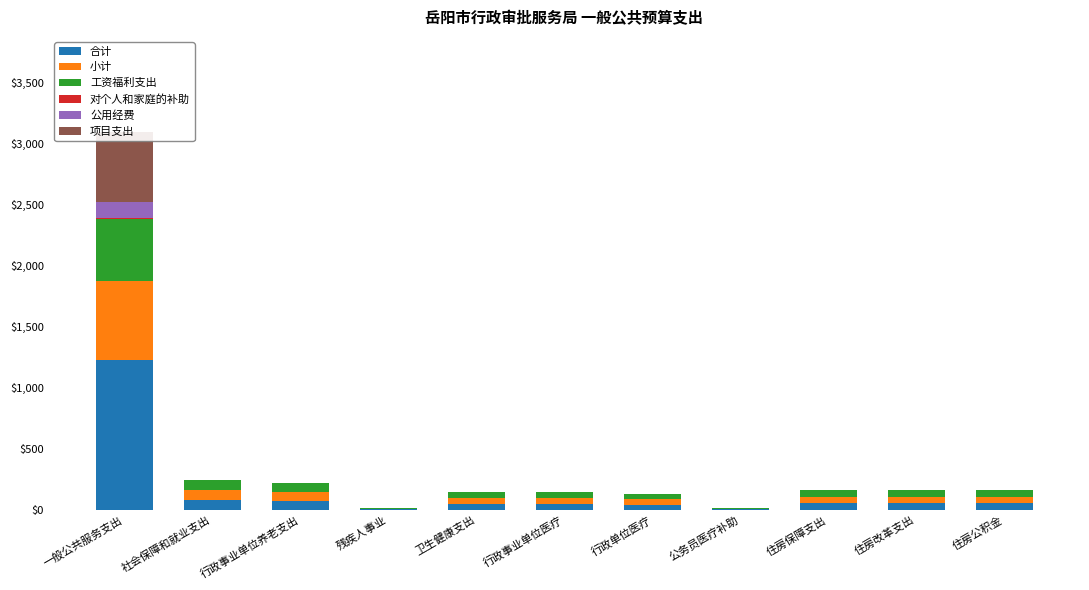

How many data points in 小计 are above 54?

6